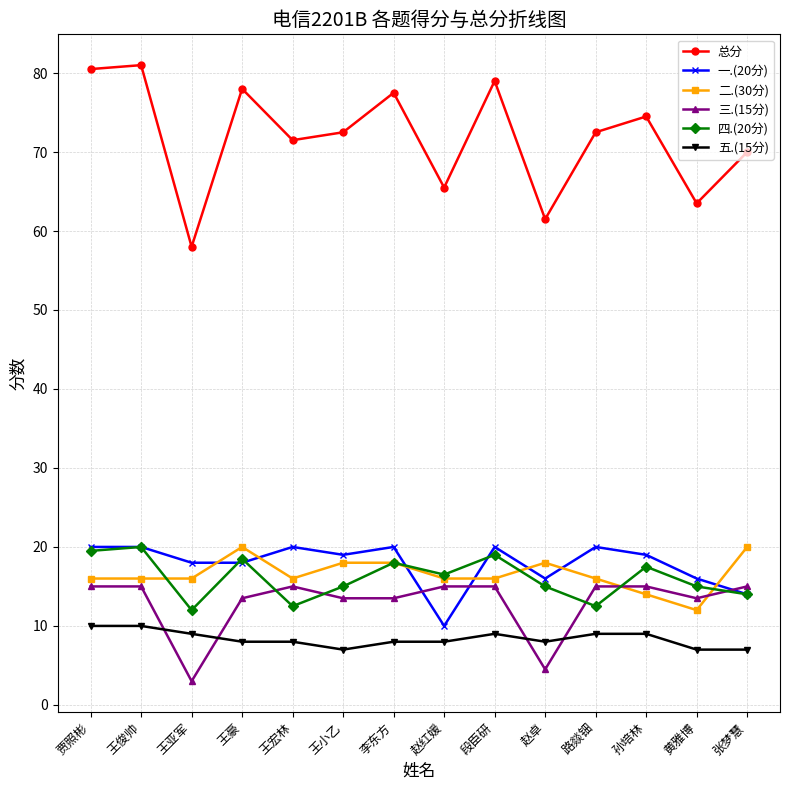

True or false: 四.(20分) has a value of 20.0 at 王俊帅.

True